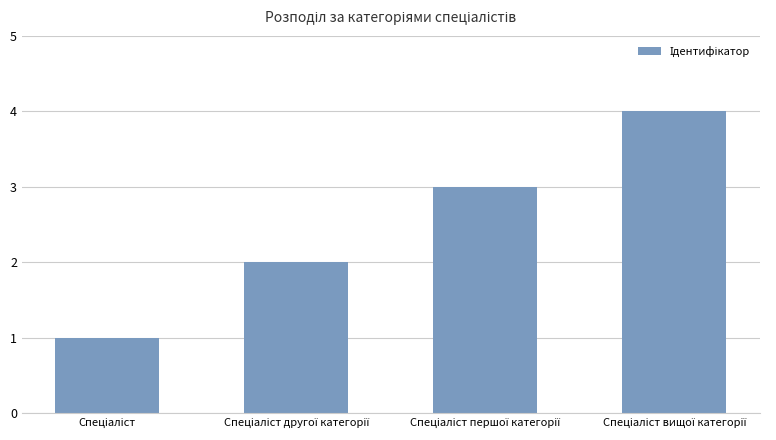

What is the difference between the maximum and minimum values?

3